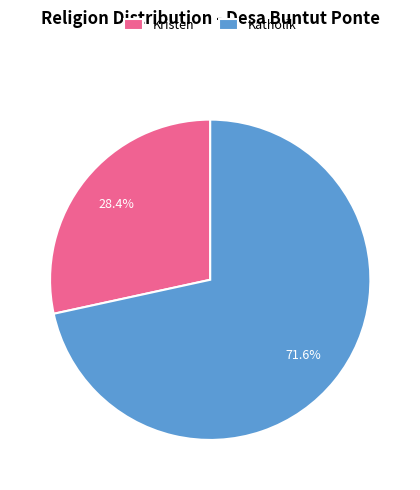

Which category has the smallest portion of the pie?

Kristen